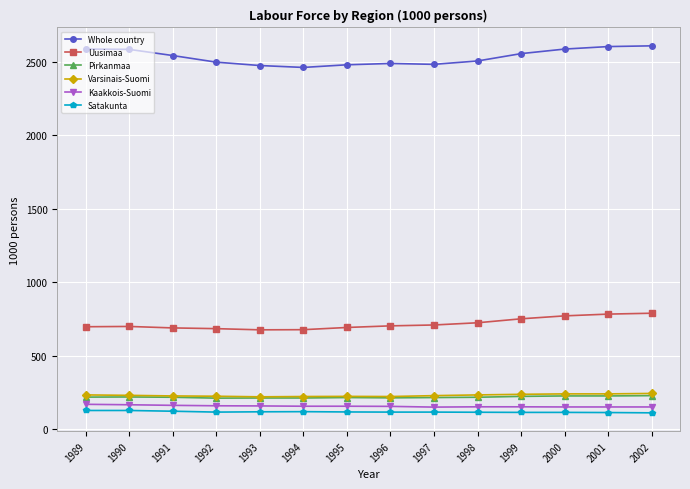

True or false: Whole country has a value of 3805 at 1992.

False